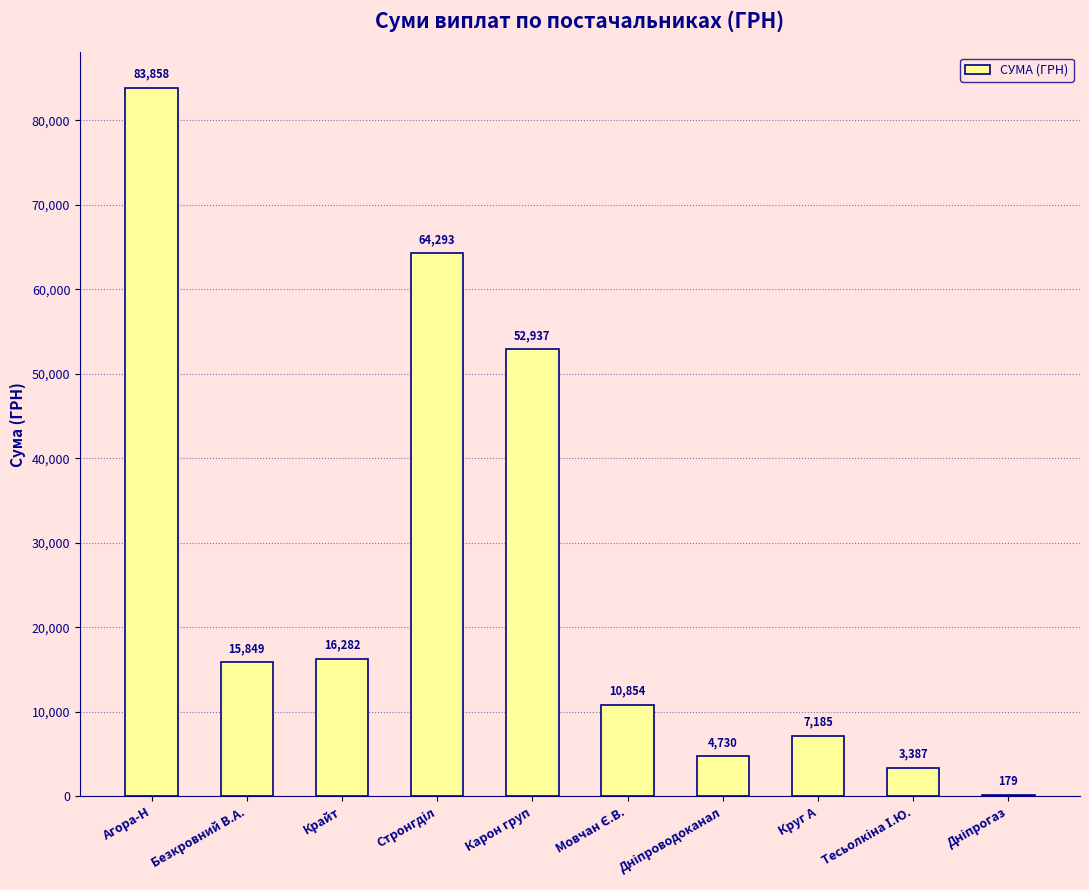

Between Безкровний В.А. and Круг А, which is larger?

Безкровний В.А.